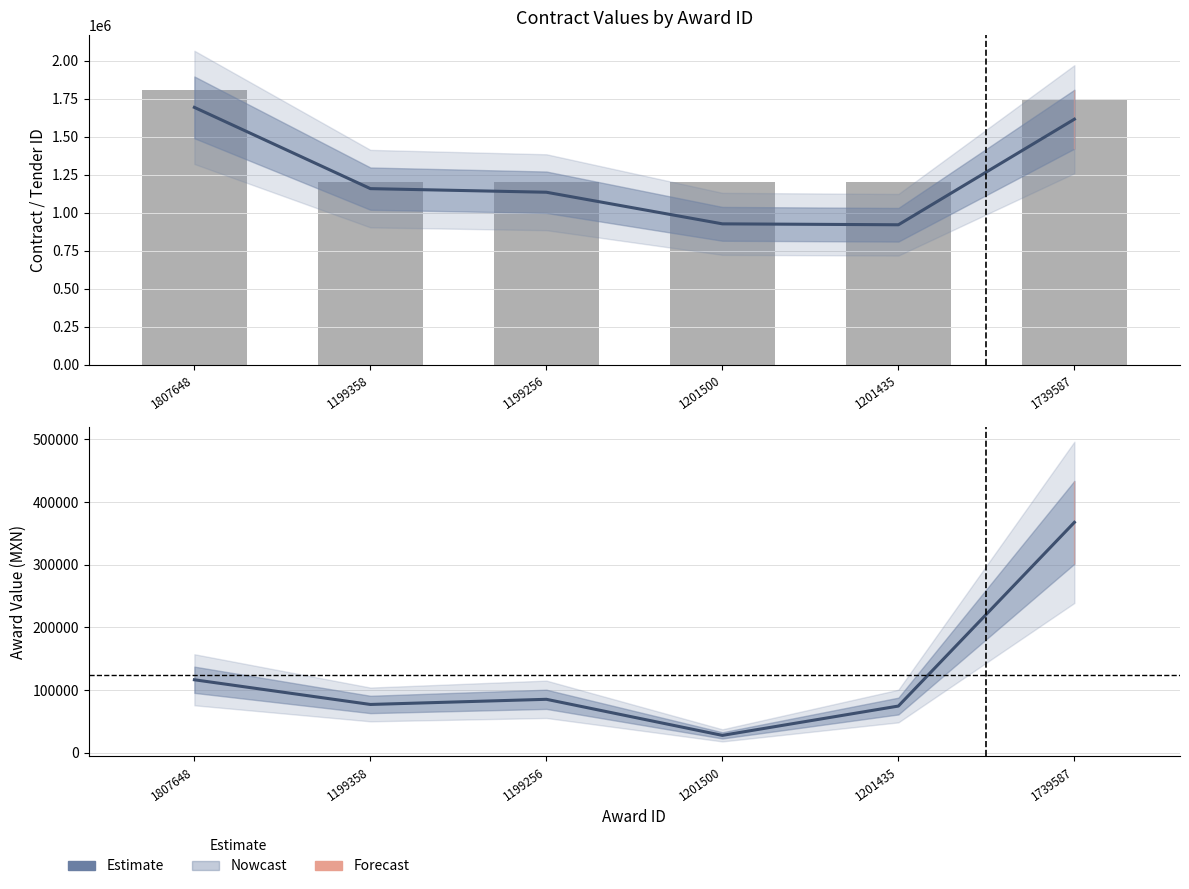

Is it true that contracts.awardID equals 1199256.0 at 1199256?

True